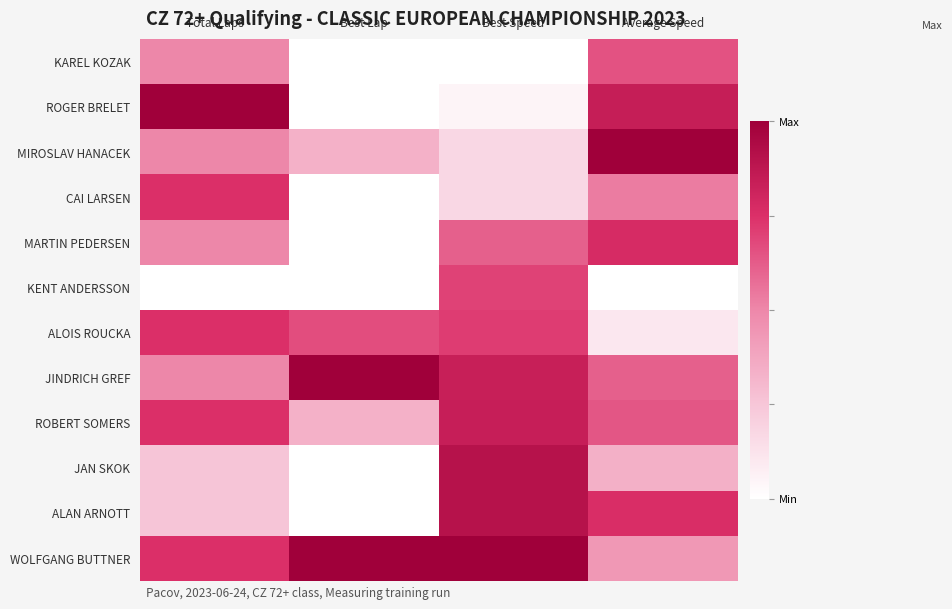

Which series has the largest total across all categories?

WOLFGANG BUTTNER